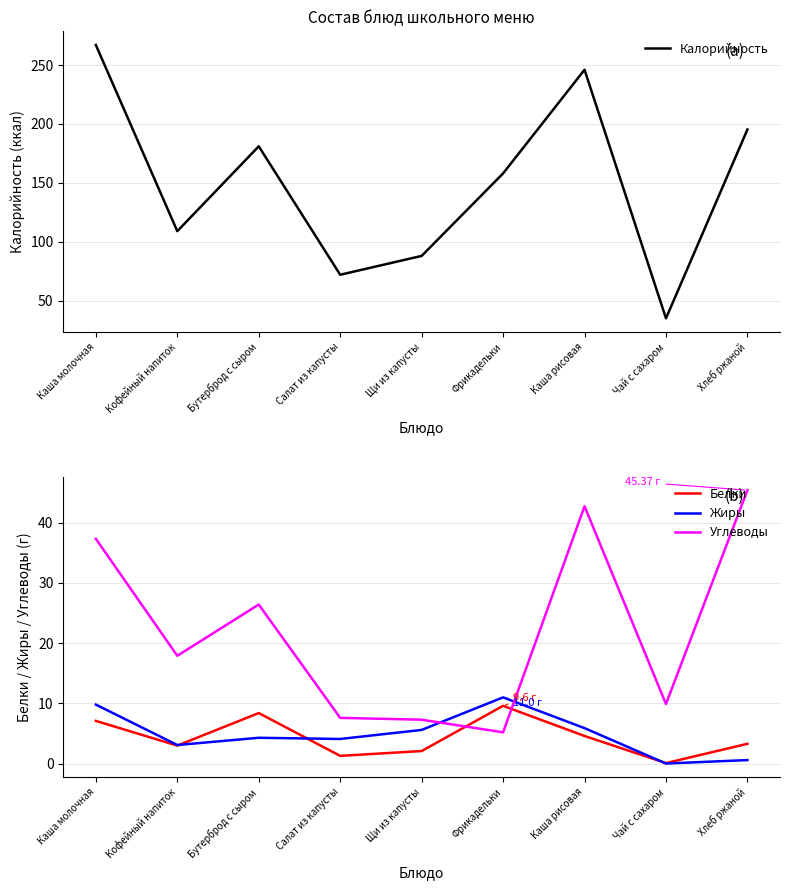

Rank the categories by Белки value from highest to lowest.

Фрикадельки, Бутерброд с сыром, Каша молочная, Каша рисовая, Хлеб ржаной, Кофейный напиток, Щи из капусты, Салат из капусты, Чай с сахаром